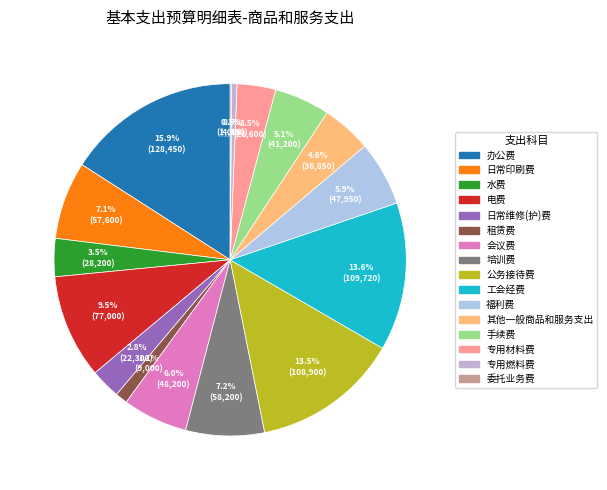

To the nearest percent, what is the average slice percentage?

6%